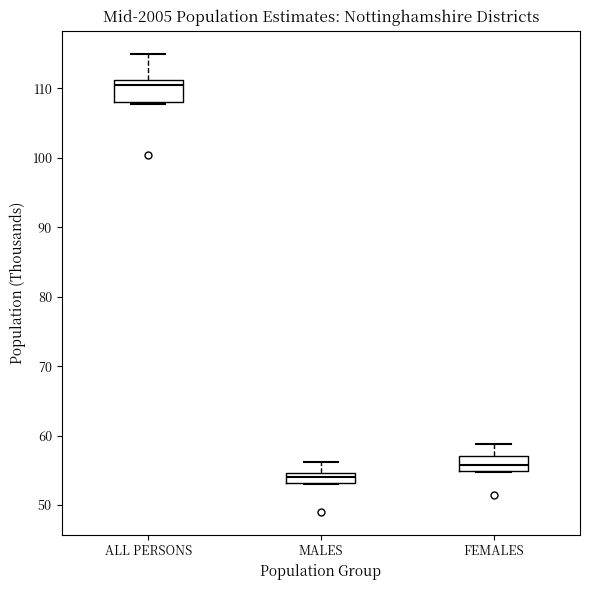

Where does the upper whisker of the box for MALES end on the y-axis? The values are not printed on the chart, so give them approximately, as read against the axis.

56